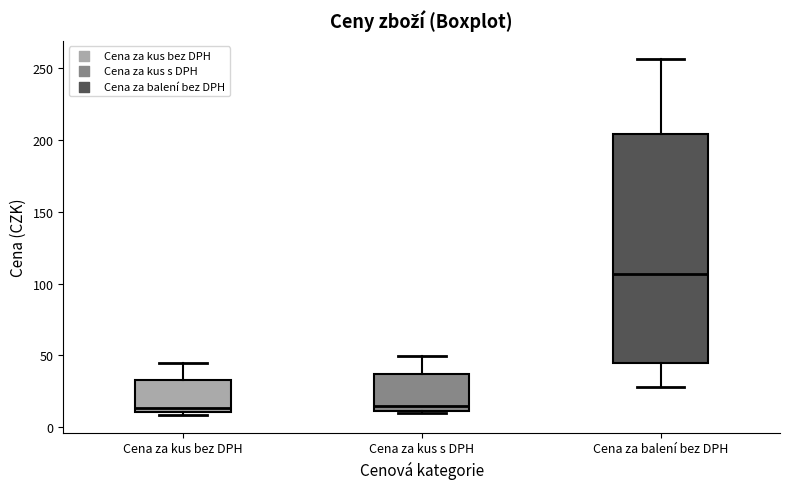

Reading left to right, transcribe this box plot: for each box, give where its median line is, the range the box spans, and where its two whiskers end, as read against the y-axis. The values are not printed on the chart, so give them approximately, as read against the axis.

Cena za kus bez DPH: median 15, box 10 to 35, whiskers 10 (just below the box's lower edge) to 45
Cena za kus s DPH: median 15, box 10 to 35, whiskers 10 (just below the box's lower edge) to 50
Cena za balení bez DPH: median 105, box 45 to 205, whiskers 30 to 255